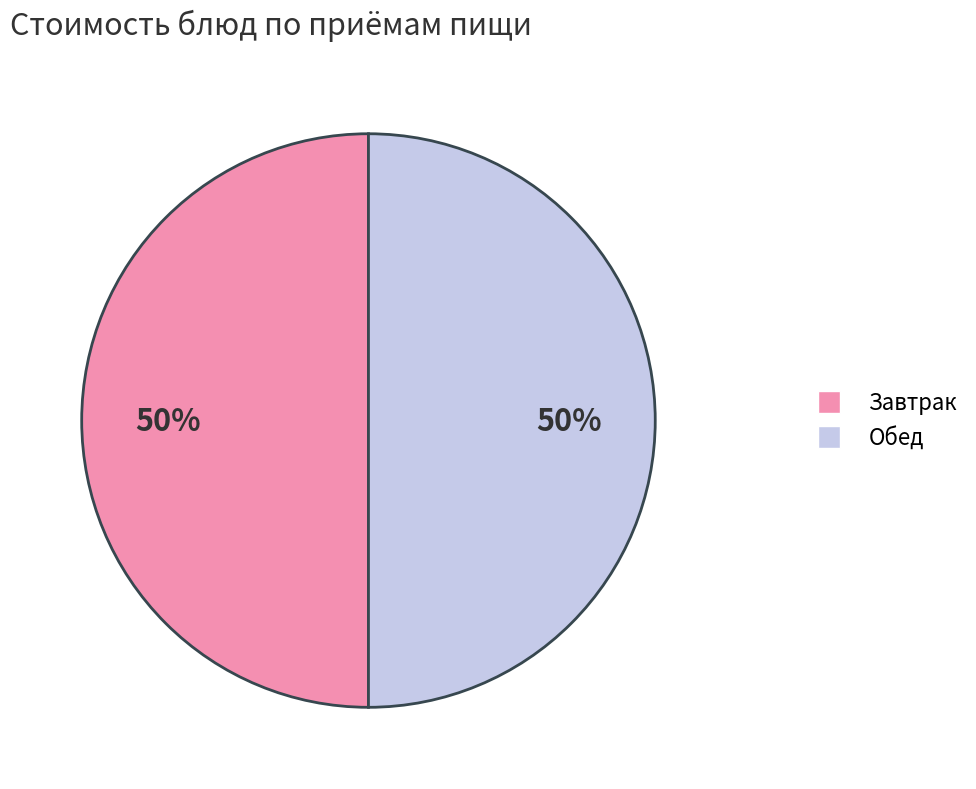

To the nearest percent, what is the average slice percentage?

50%